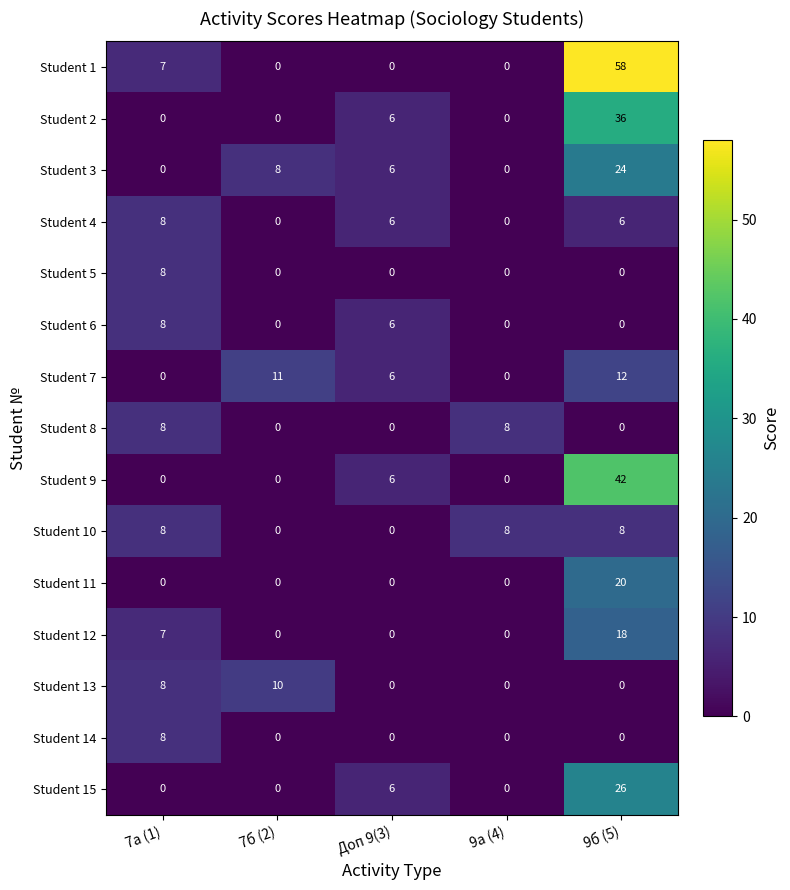

What is the total value across all series at 7а (1)?

70